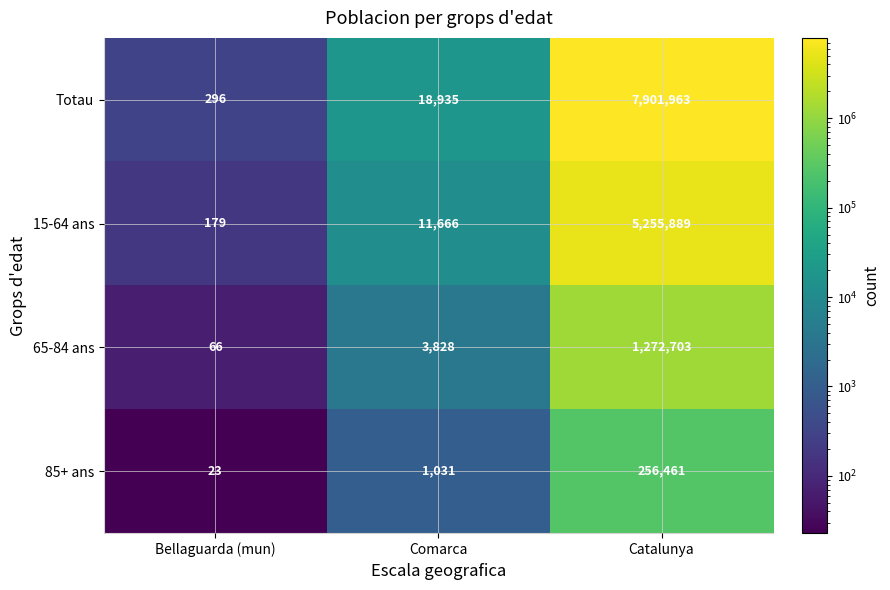

Which series changed the most between Comarca and Catalunya?

Totau